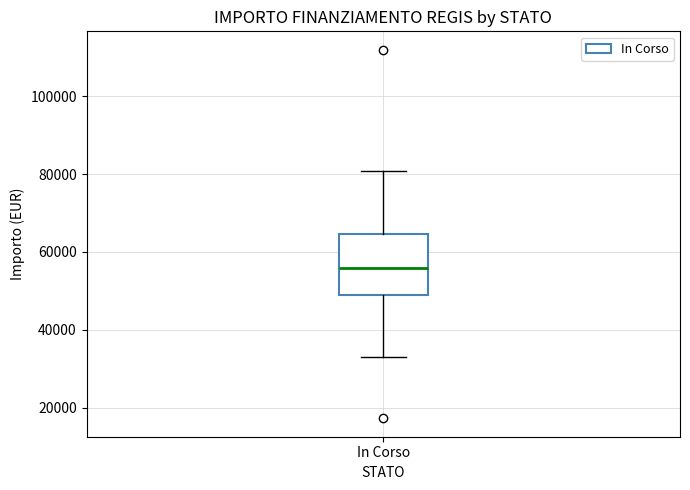

Transcribe this box plot: give where the median line is, the range the box spans, and where the two whiskers end, as read against the y-axis. The values are not printed on the chart, so give them approximately, as read against the axis.

median 56000, box 50000 to 64000, whiskers 32000 to 80000